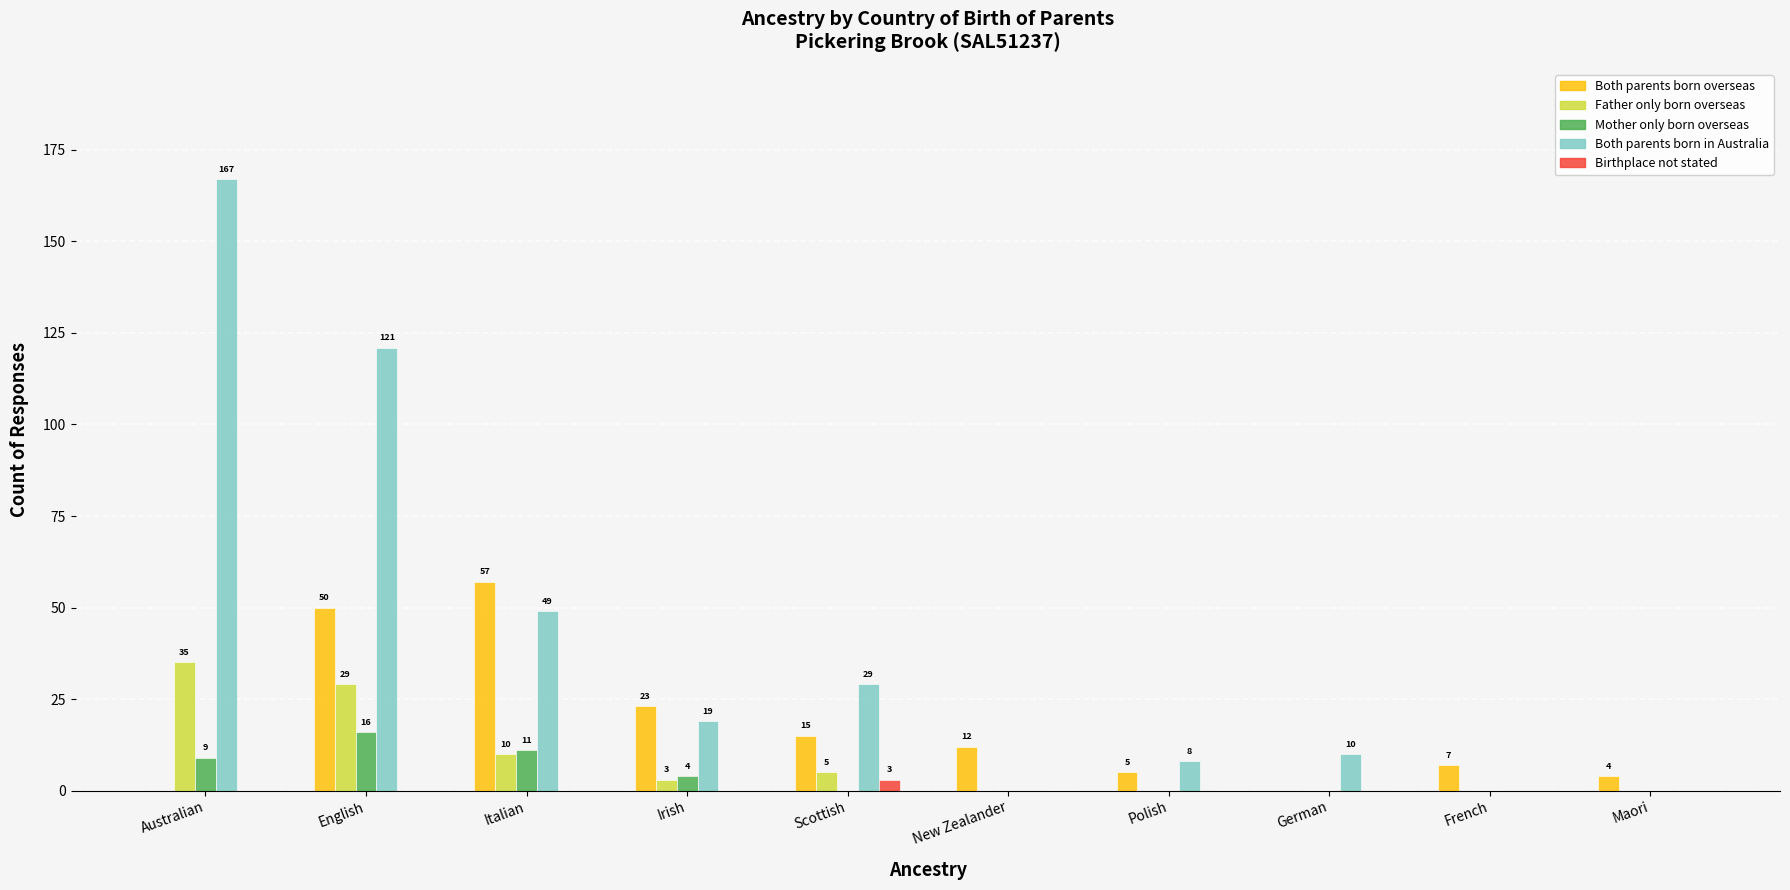

What is the average value of the Mother only born overseas series?

4